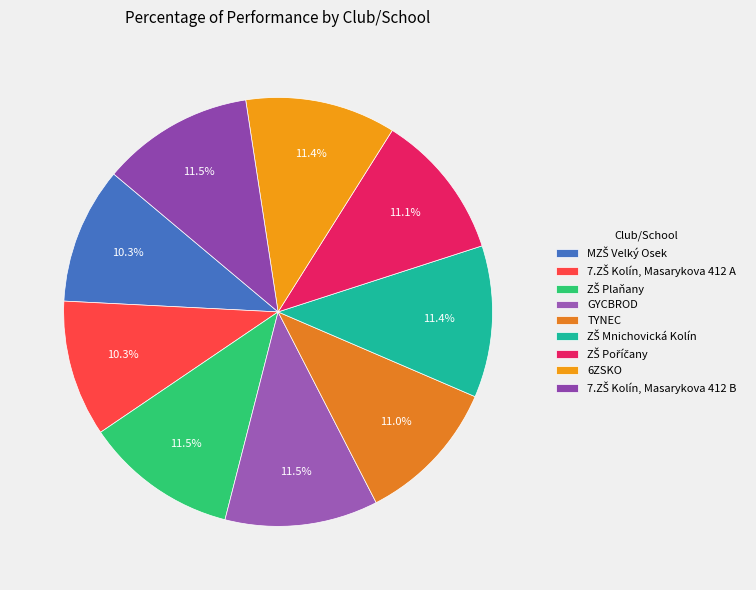

Count the number of slices in the pie.

9